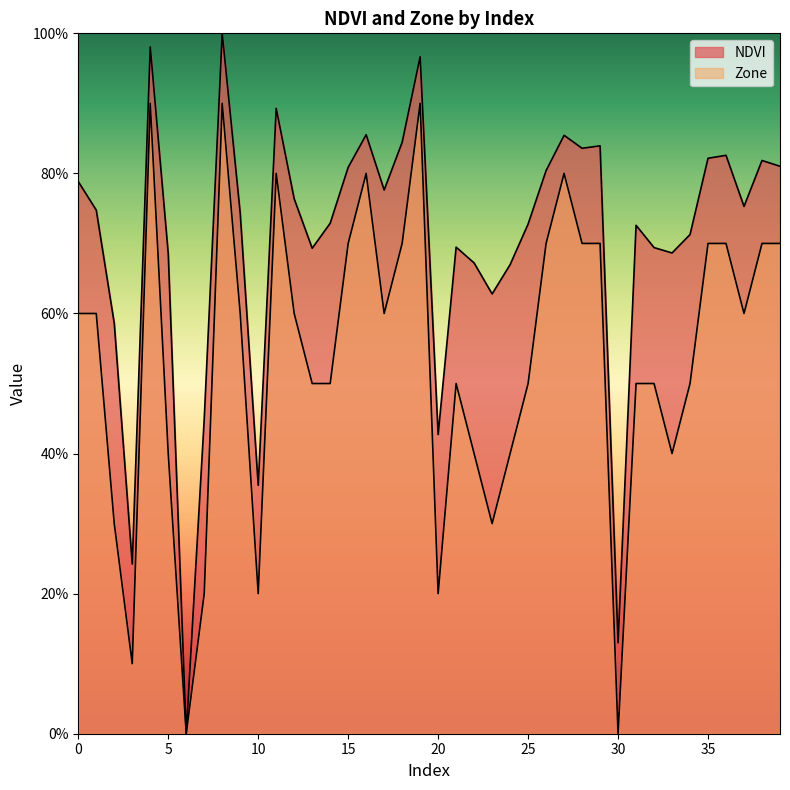

List the series in order of their peak value, highest first.

NDVI, Zone